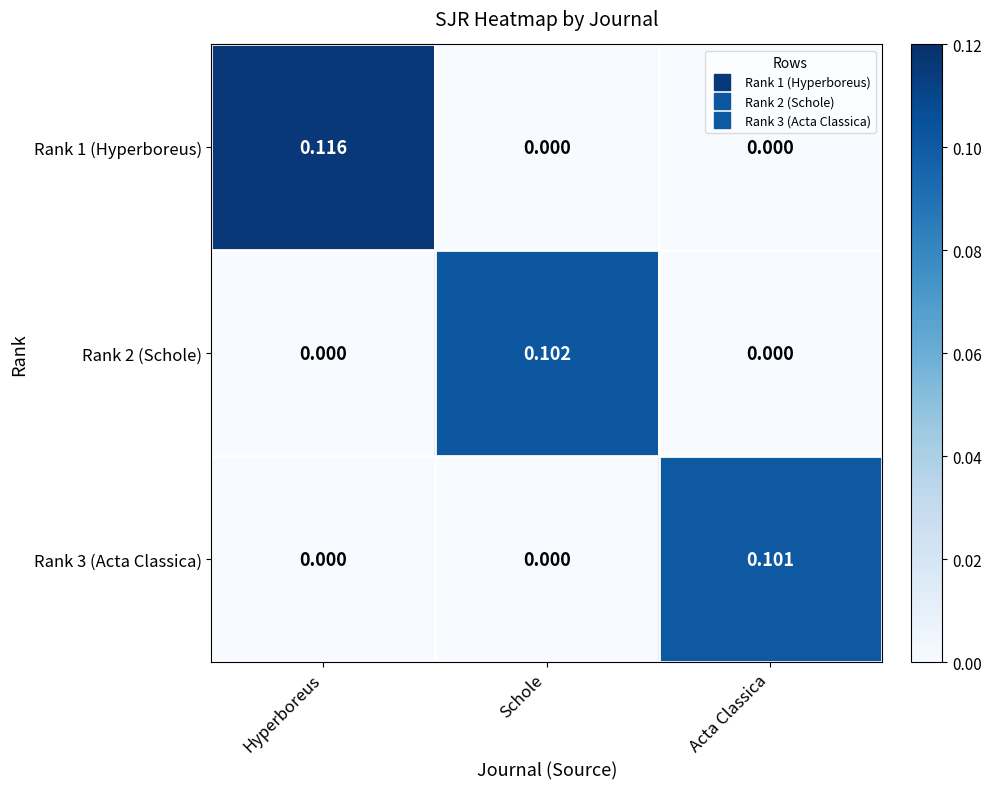

Which category has the highest value across all series?

Hyperboreus